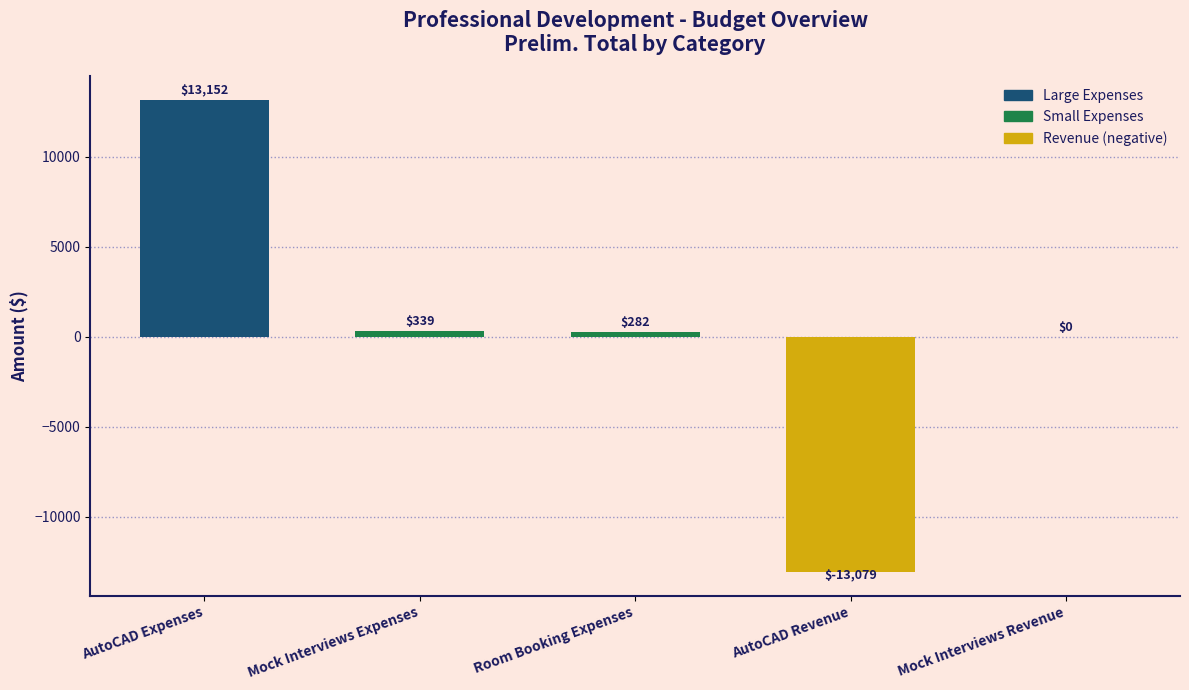

Is it true that the value at AutoCAD Revenue is -4294.8?

False